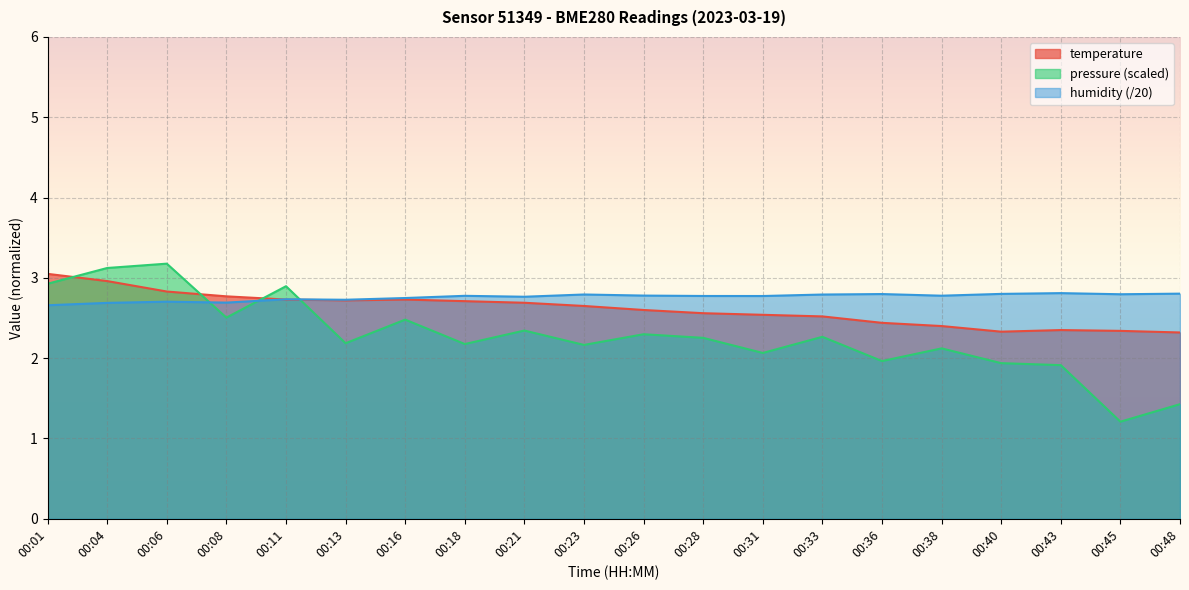

In humidity, how many points are lower than both neighbors (excluding endpoints)?

6